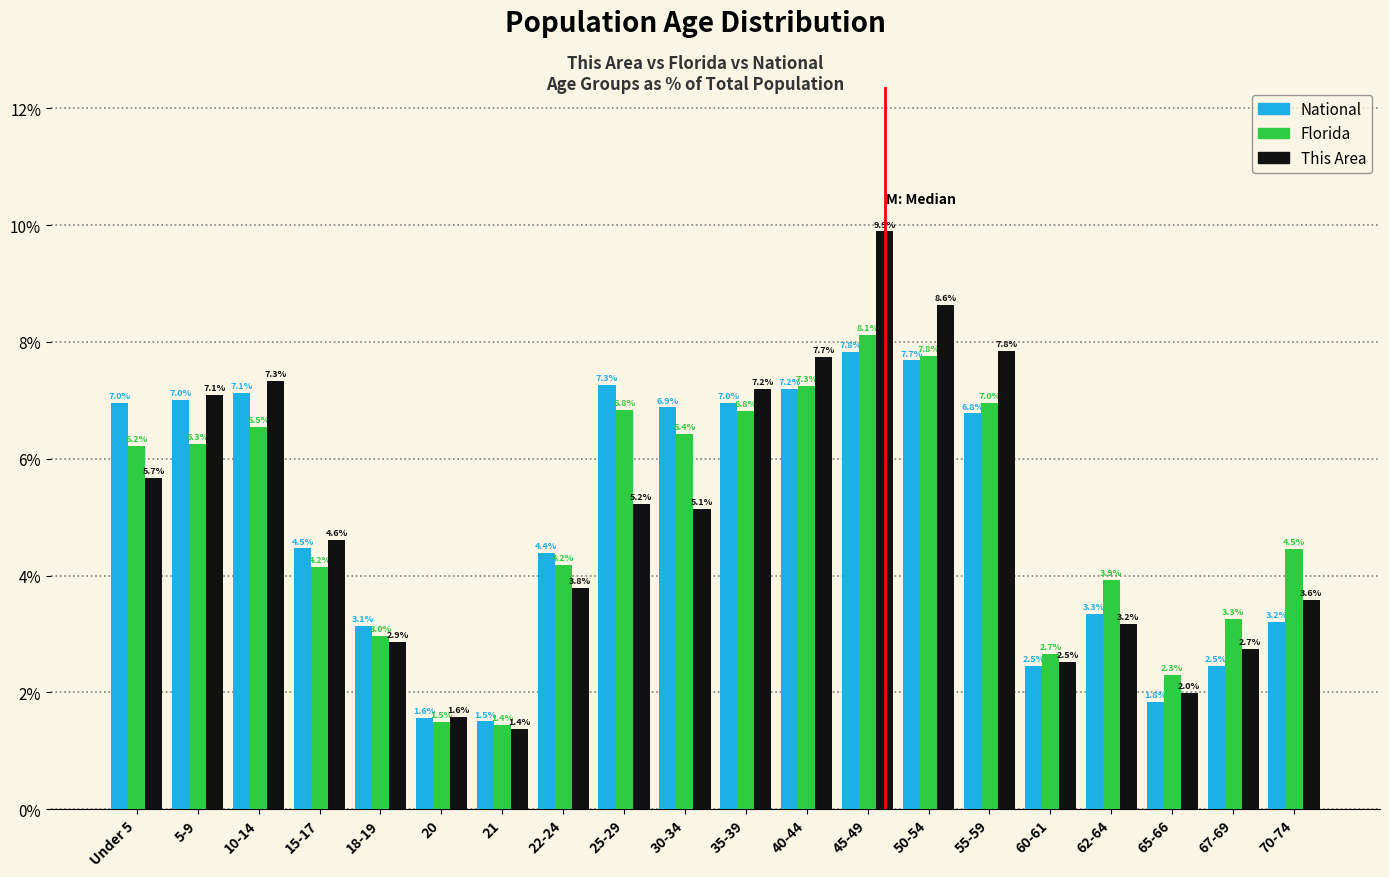

Reading left to right, what are all the values shown in this chart?

National: Under 5=7.0	5-9=7.0	10-14=7.1	15-17=4.5	18-19=3.1	20=1.6	21=1.5	22-24=4.4	25-29=7.3	30-34=6.9	35-39=7.0	40-44=7.2	45-49=7.8	50-54=7.7	55-59=6.8	60-61=2.5	62-64=3.3	65-66=1.8	67-69=2.5	70-74=3.2
Florida: Under 5=6.2	5-9=6.3	10-14=6.5	15-17=4.2	18-19=3.0	20=1.5	21=1.4	22-24=4.2	25-29=6.8	30-34=6.4	35-39=6.8	40-44=7.3	45-49=8.1	50-54=7.8	55-59=7.0	60-61=2.7	62-64=3.9	65-66=2.3	67-69=3.3	70-74=4.5
This Area: Under 5=5.7	5-9=7.1	10-14=7.3	15-17=4.6	18-19=2.9	20=1.6	21=1.4	22-24=3.8	25-29=5.2	30-34=5.1	35-39=7.2	40-44=7.7	45-49=9.9	50-54=8.6	55-59=7.8	60-61=2.5	62-64=3.2	65-66=2.0	67-69=2.7	70-74=3.6